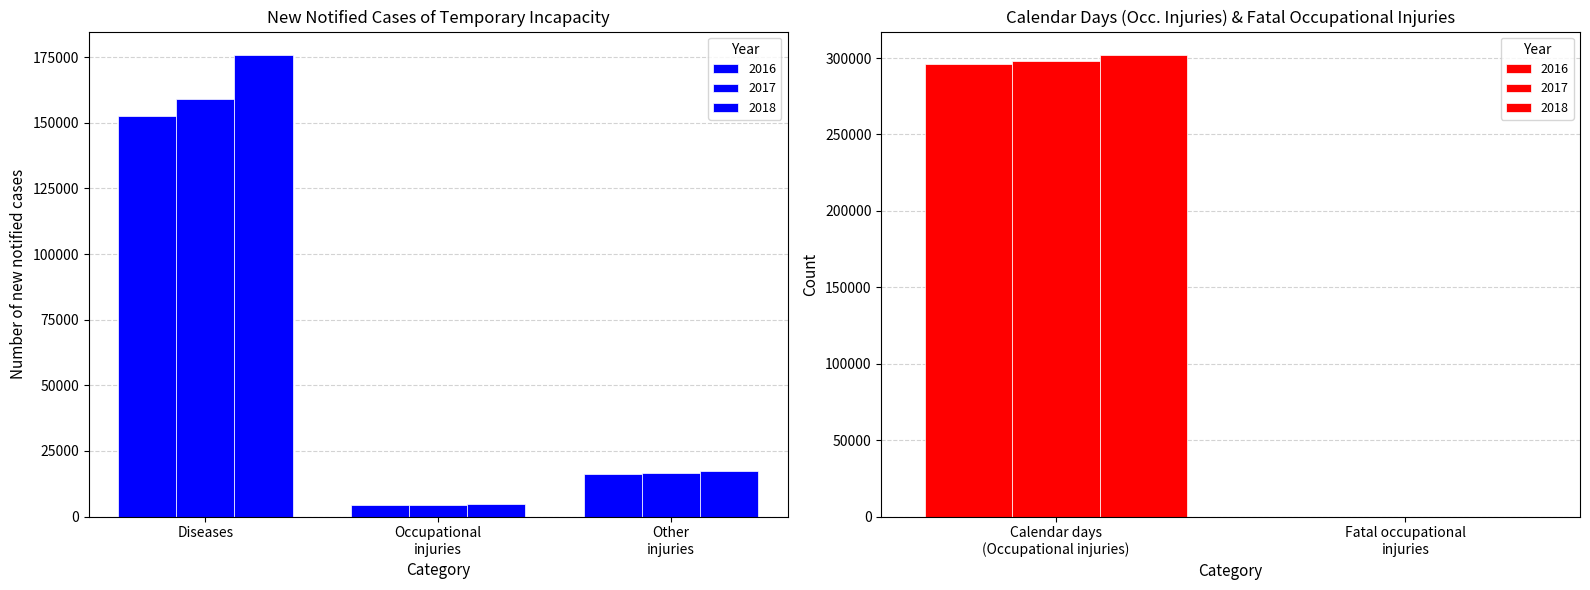

Are the bars horizontal?

No